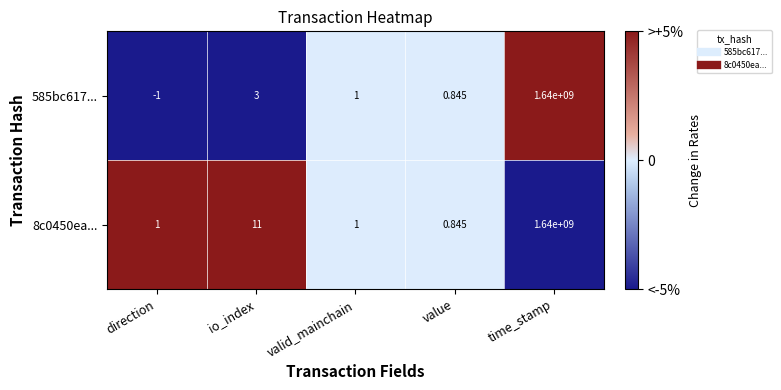

Which category has the highest value across all series?

time_stamp